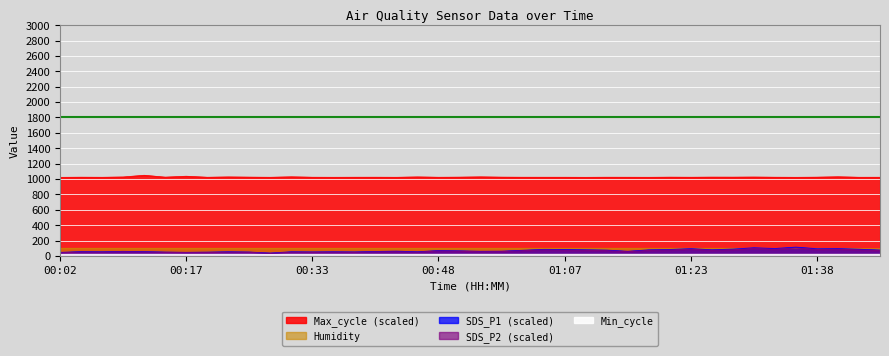

Is it true that Humidity equals 61.9 at 00:02?

False